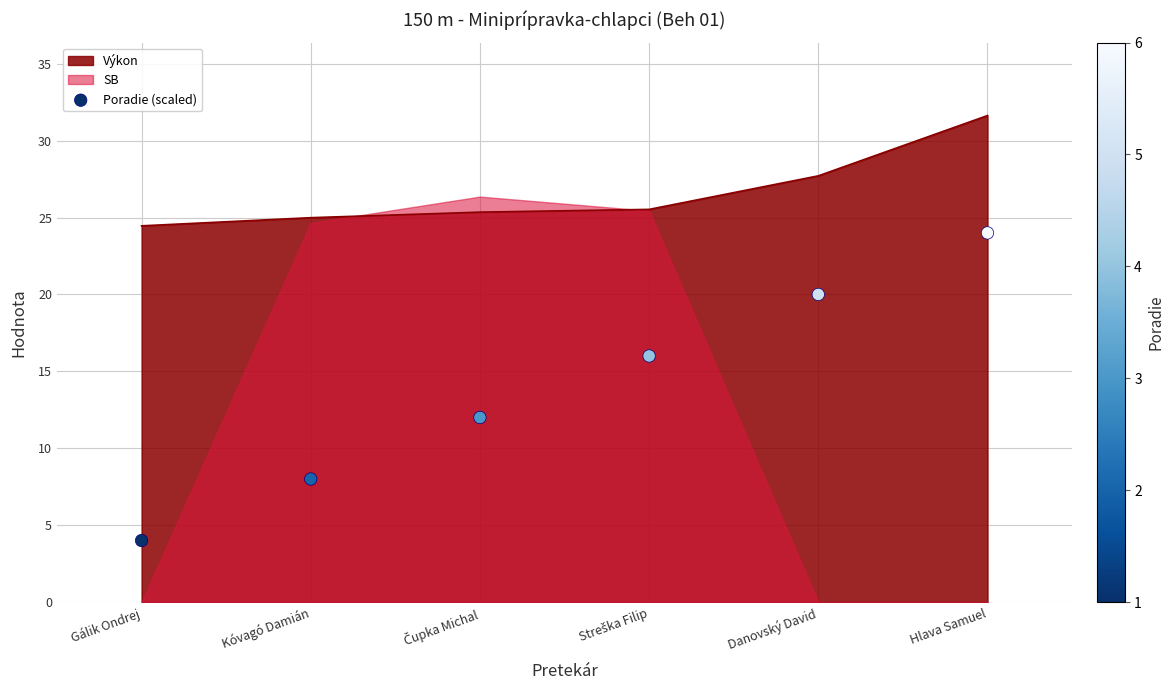

What is the ratio of the value at Danovský David to the value at Streška Filip?

1.2